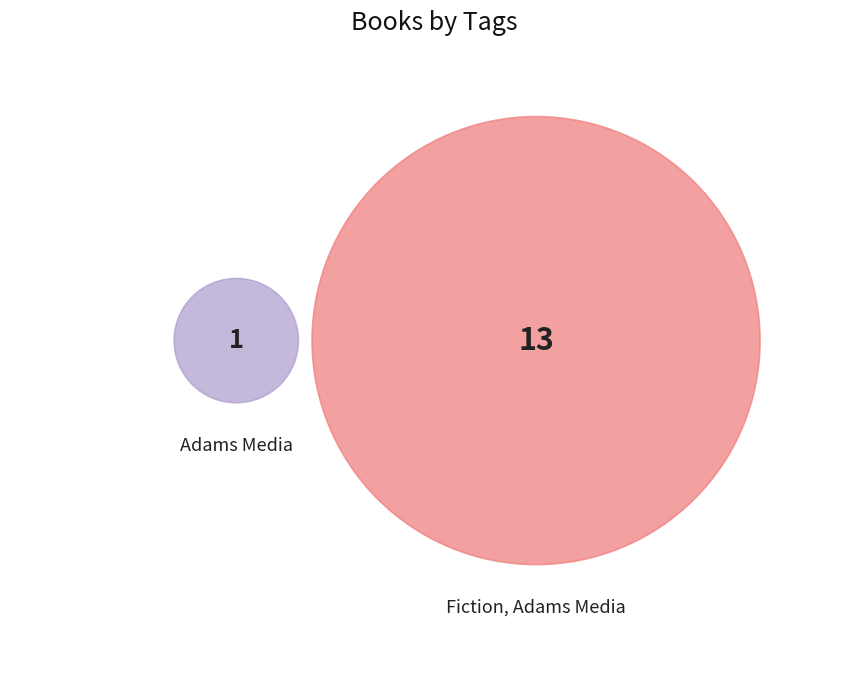

To the nearest percent, what is the average slice percentage?

50%